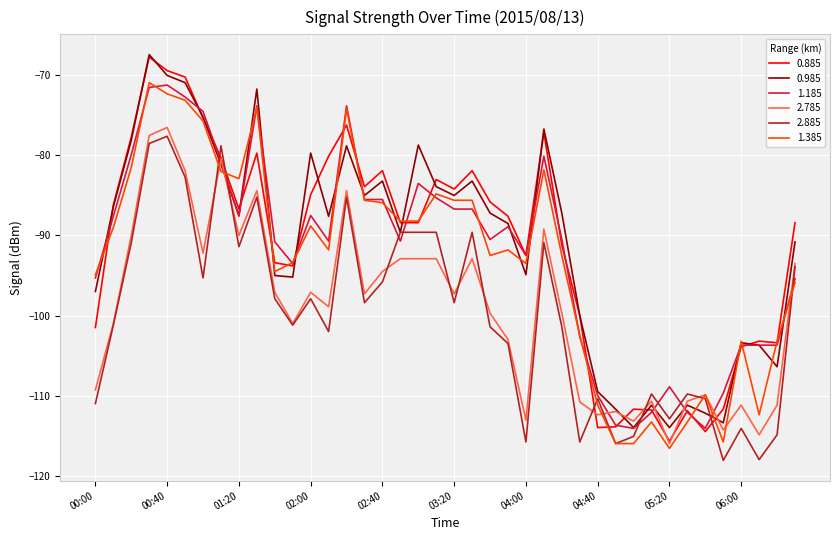

What is the minimum value for 0.885?

-115.7